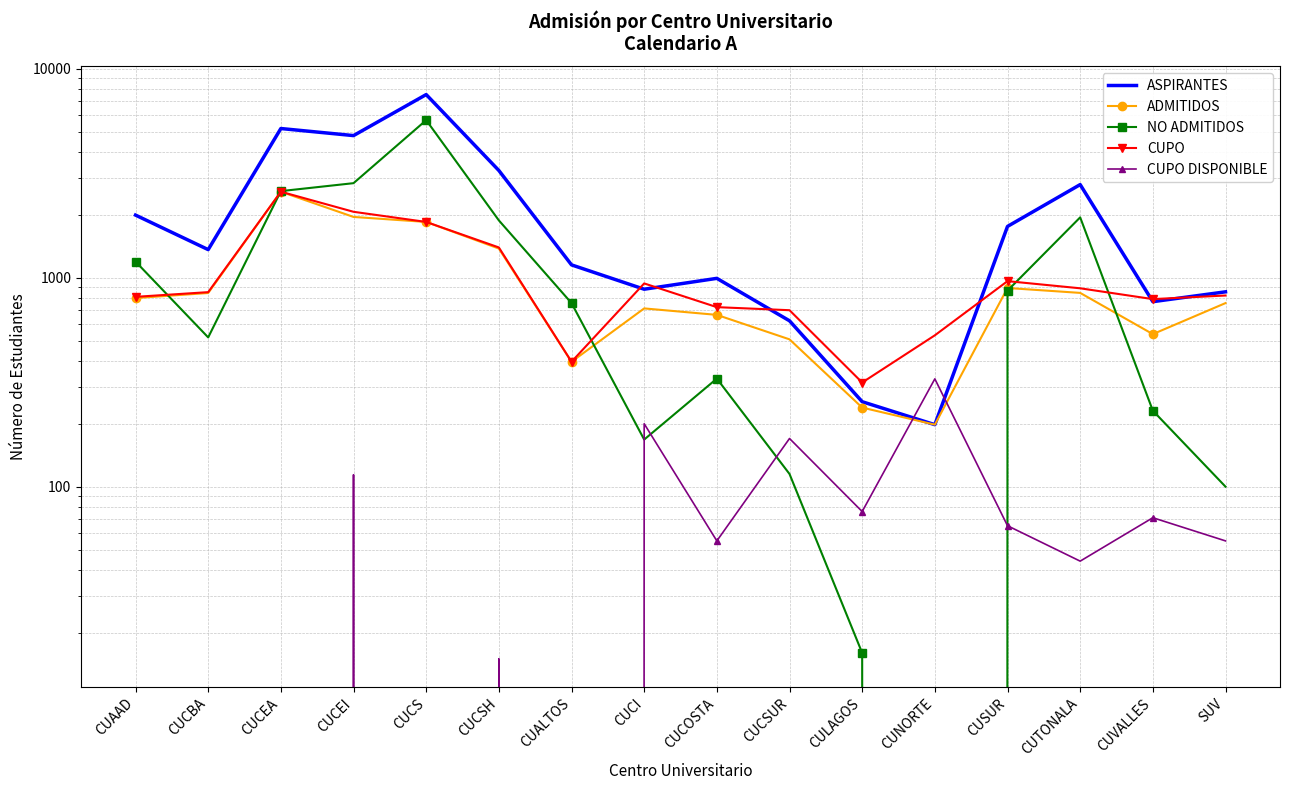

Is the value of ADMITIDOS at CUNORTE greater than the value of CUPO at CUAAD?

No